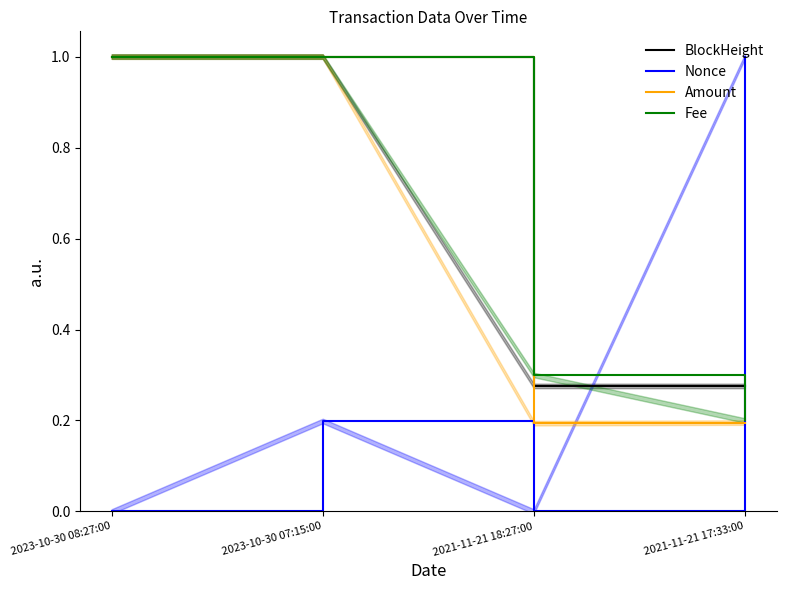

True or false: Amount has more than 2 points higher than both neighbors.

False